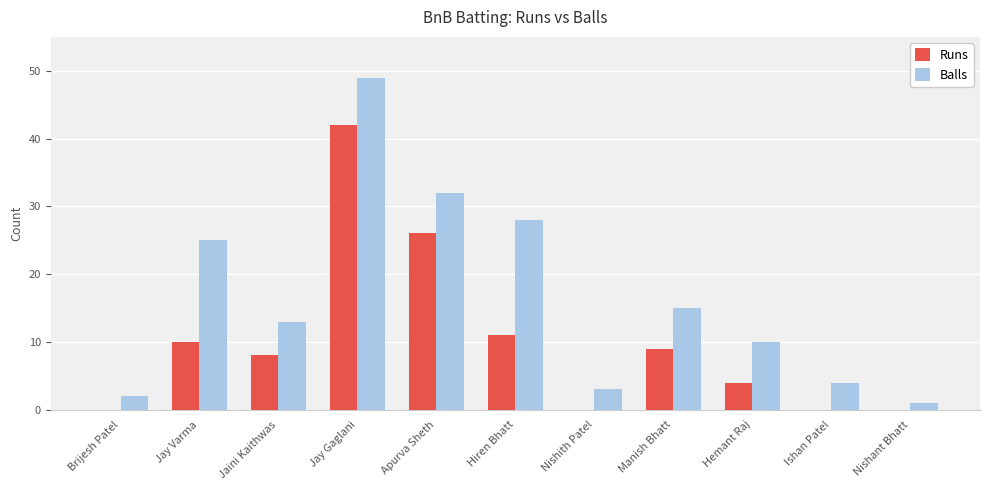

What is the total value across all series at Ishan Patel?

4